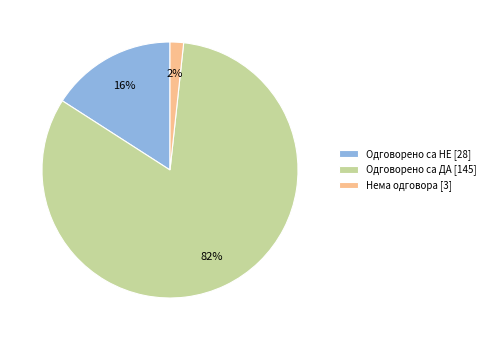

Between Одговорено са ДА [145] and Одговорено са НЕ [28], which is larger?

Одговорено са ДА [145]